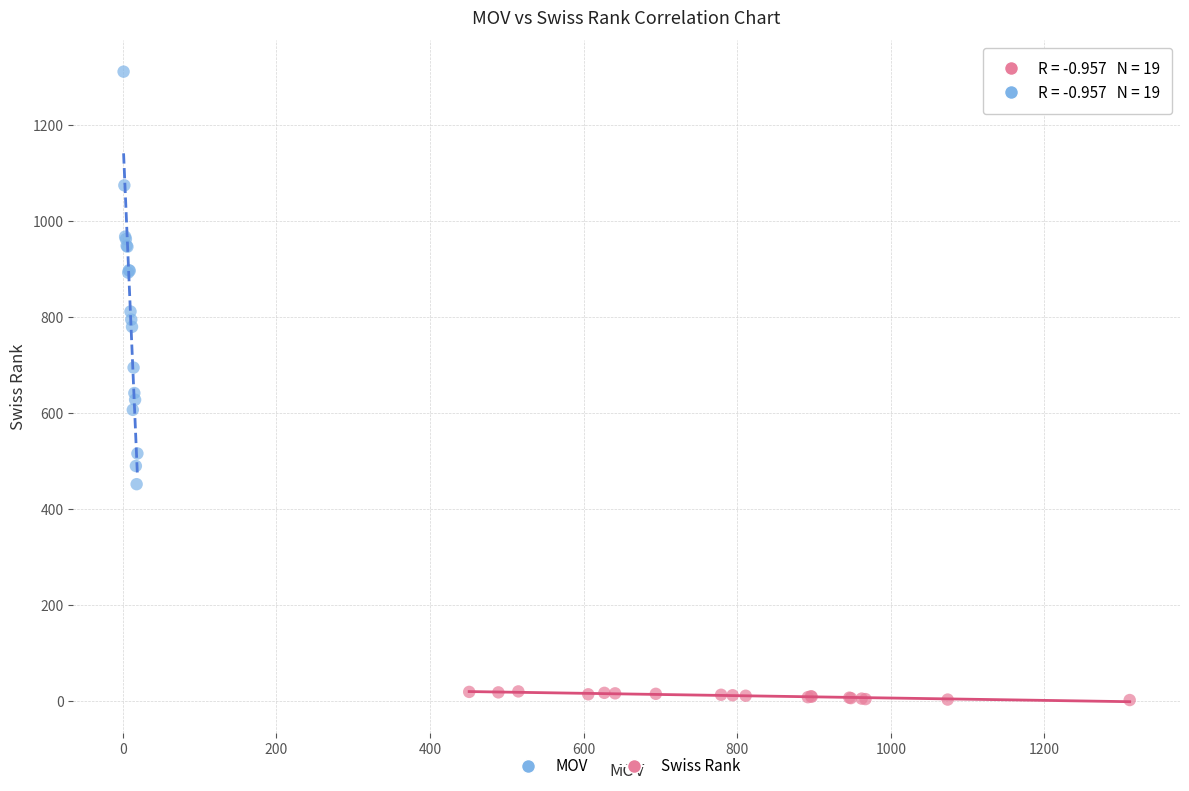

Which series contains the highest Y value?

Swiss Rank